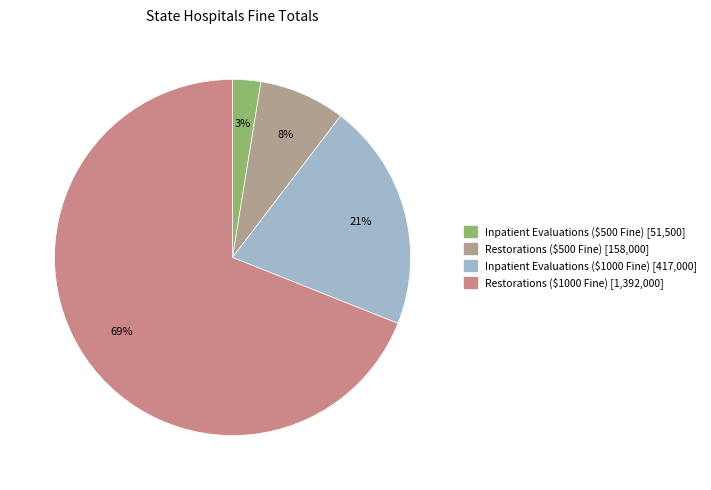

To the nearest percent, what is the difference between the largest and smallest slice percentages?

66%